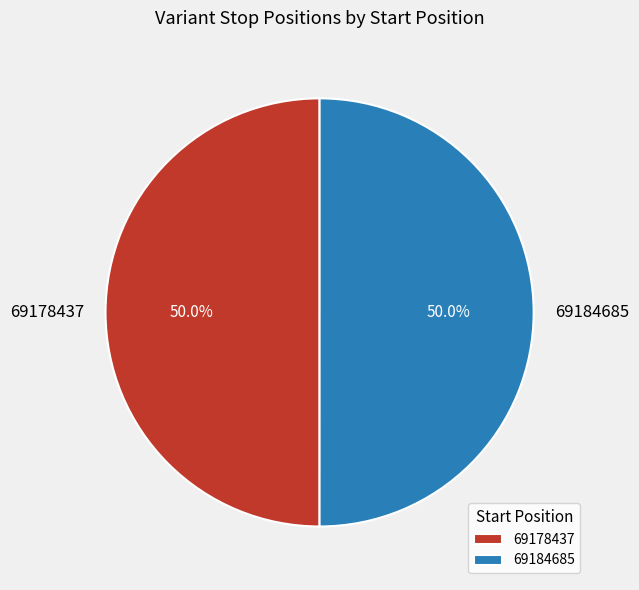

True or false: 69184685 accounts for 40% of the total.

False